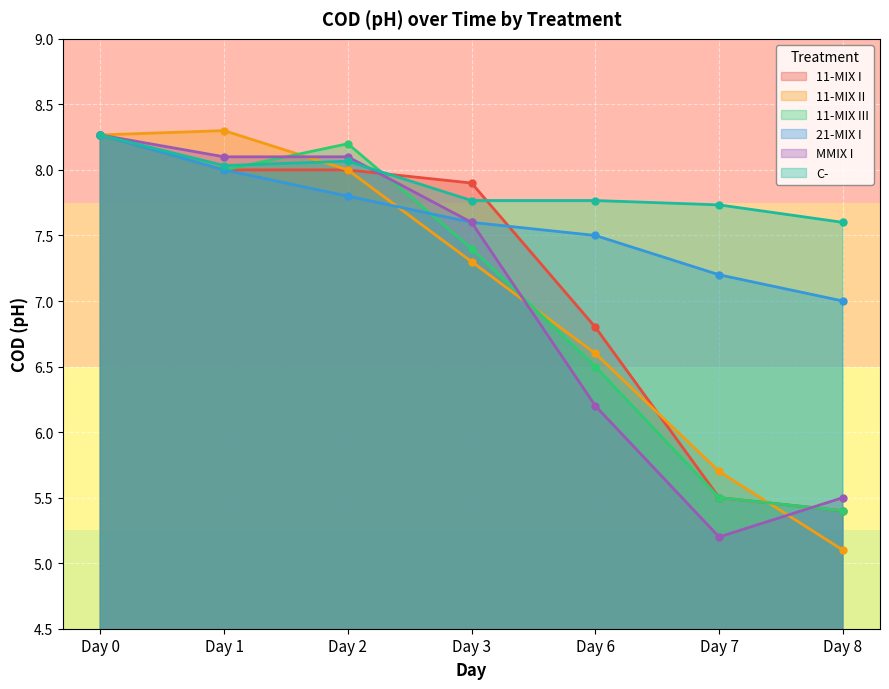

Reading left to right, list all the values displayed in this chart.

11-MIX I: 8.3	8.0	8.0	7.9	6.8	5.5	5.4
11-MIX II: 8.3	8.3	8.0	7.3	6.6	5.7	5.1
11-MIX III: 8.3	8.0	8.2	7.4	6.5	5.5	5.4
21-MIX I: 8.3	8.0	7.8	7.6	7.5	7.2	7.0
MMIX I: 8.3	8.1	8.1	7.6	6.2	5.2	5.5
C-: 8.3	8.0	8.1	7.8	7.8	7.7	7.6